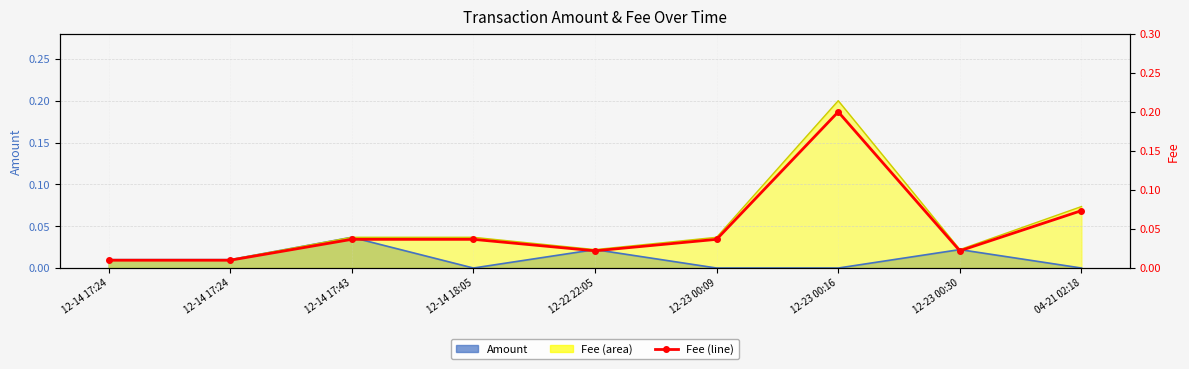

How many lines are shown in the chart?

1